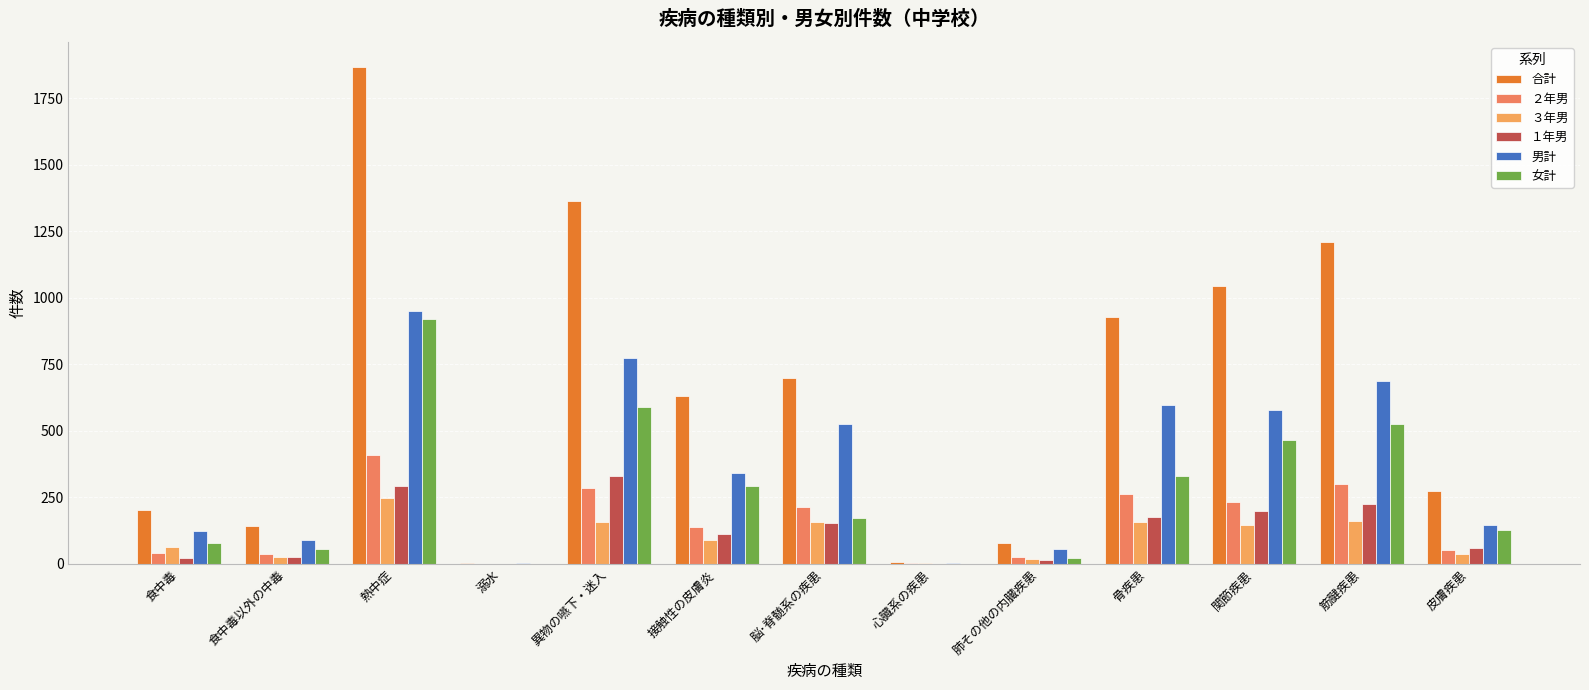

Which series has the largest range (max minus min)?

合計